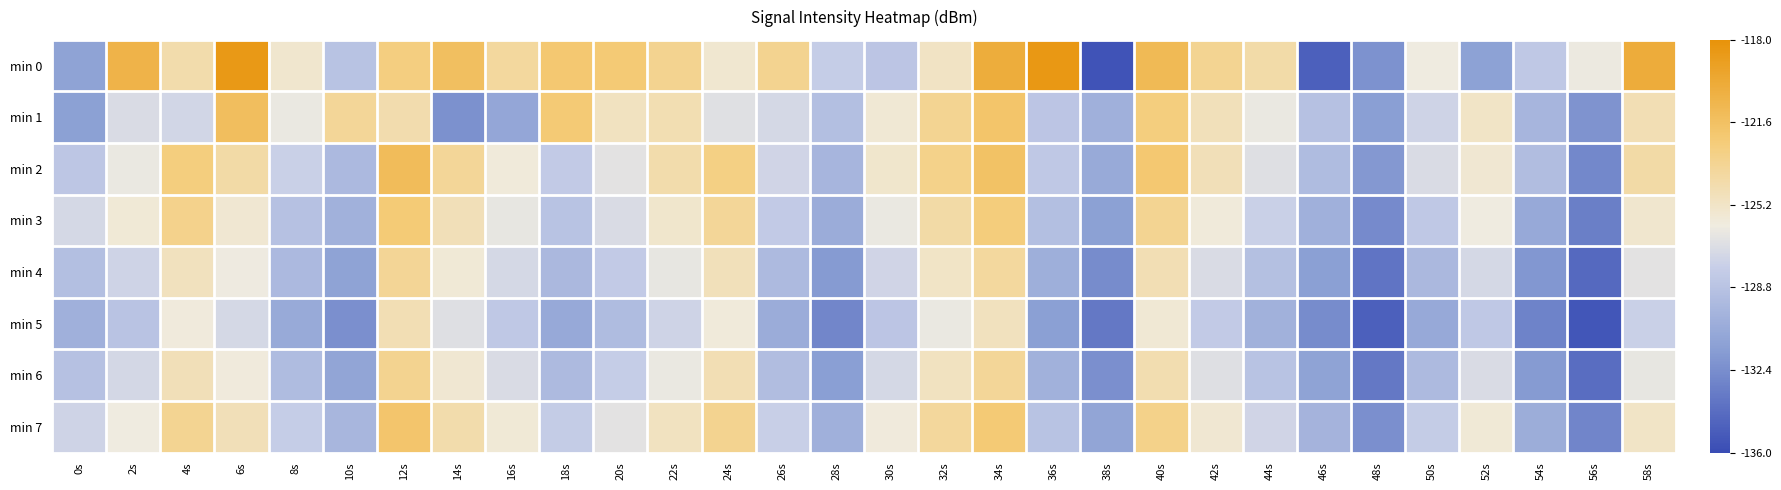

Between 4s and 46s, which series saw the biggest shift?

min 0